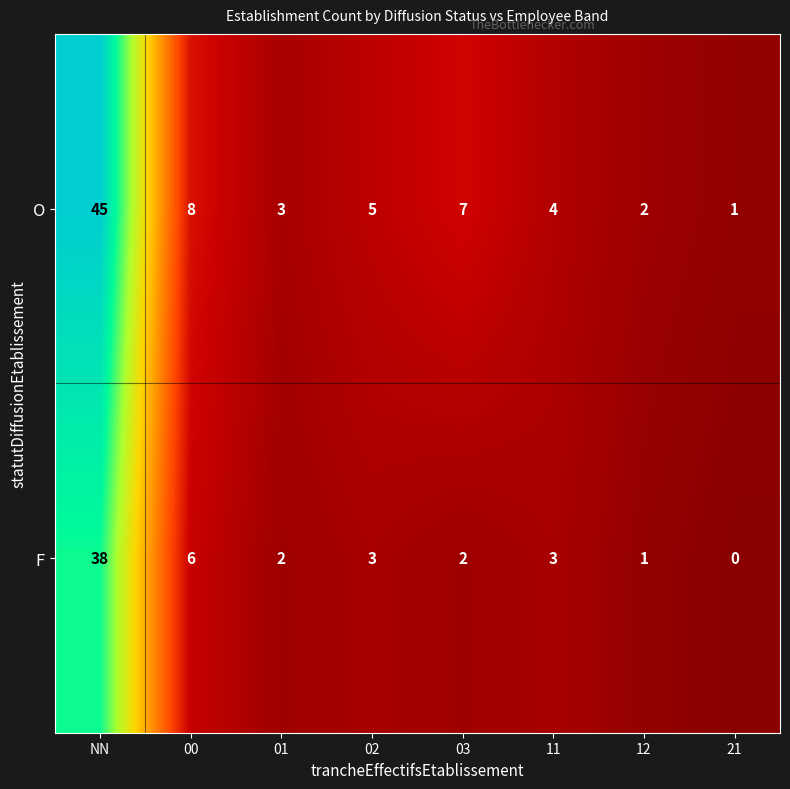

What is the sum of the F values at NN and 02?

41